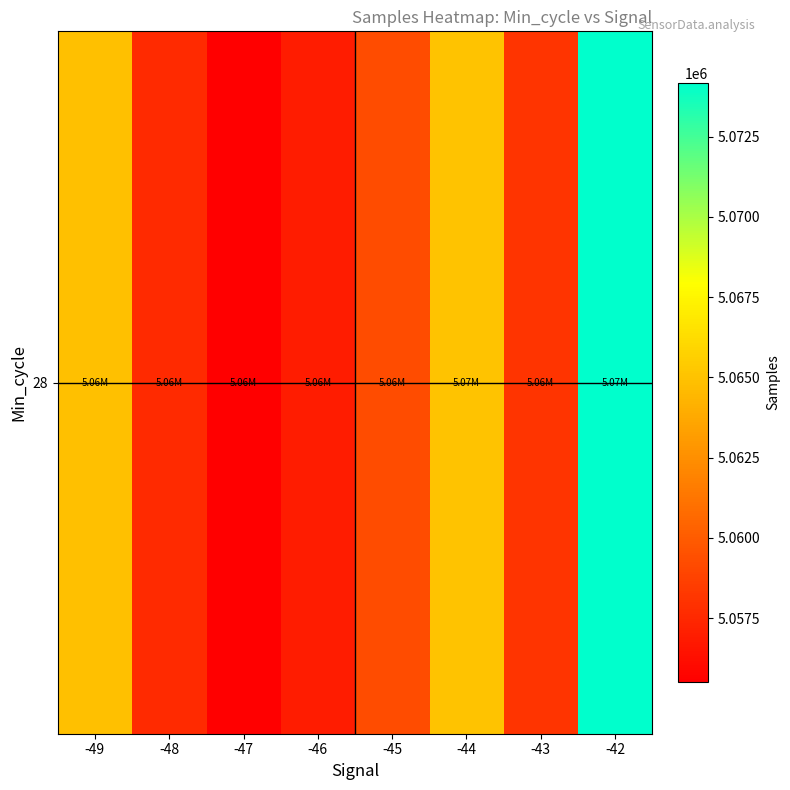

Reading right to left, extract all data points from this chart.

5074155.0	5058134.7	5065024.2	5059258.0	5056944.7	5055524.7	5057626.4	5064870.0